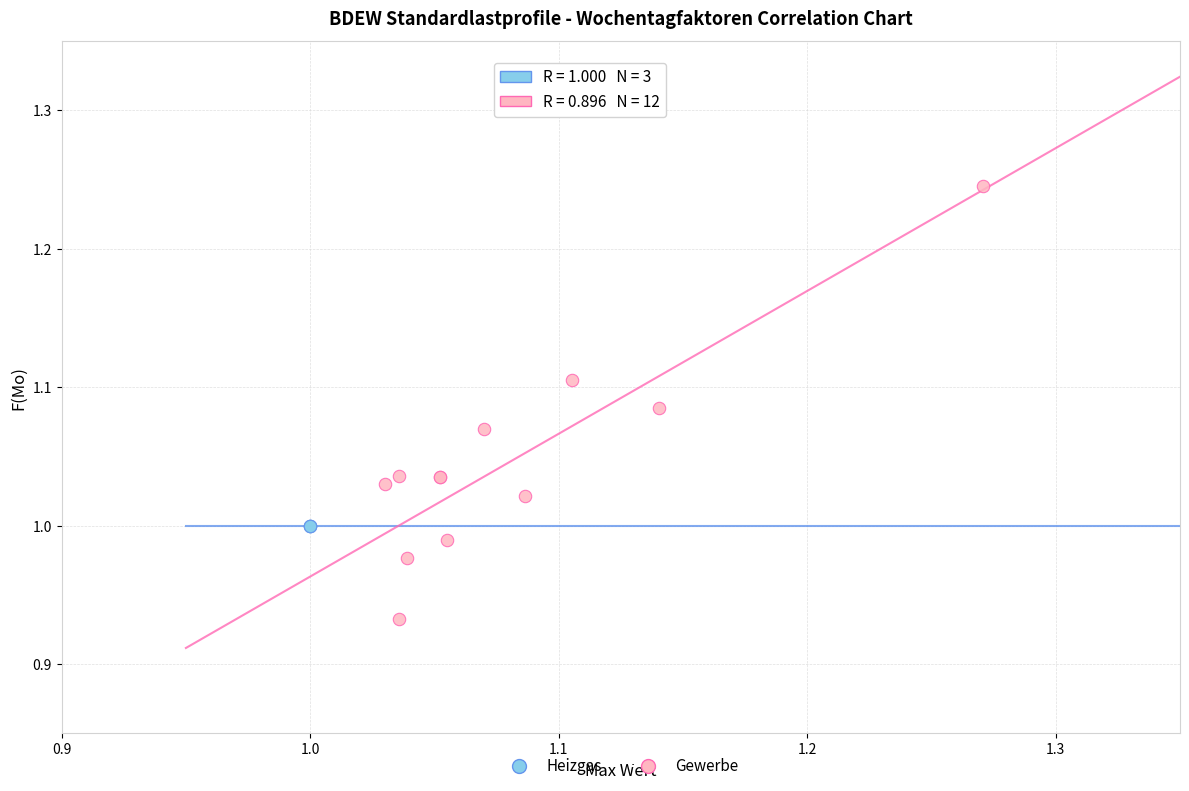

Which series reaches the minimum Y coordinate?

Gewerbe